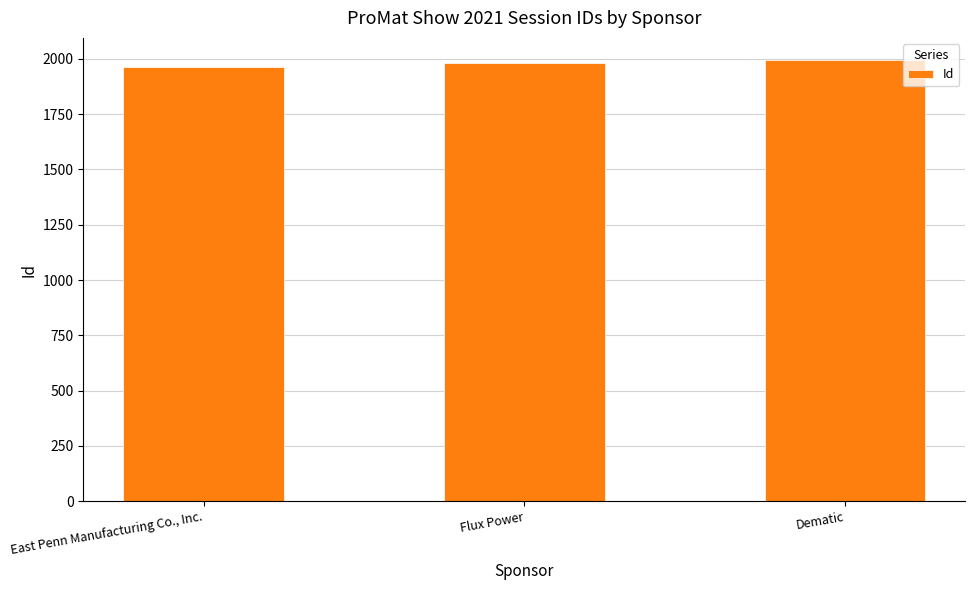

True or false: the data shows 1963 at East Penn Manufacturing Co., Inc..

True